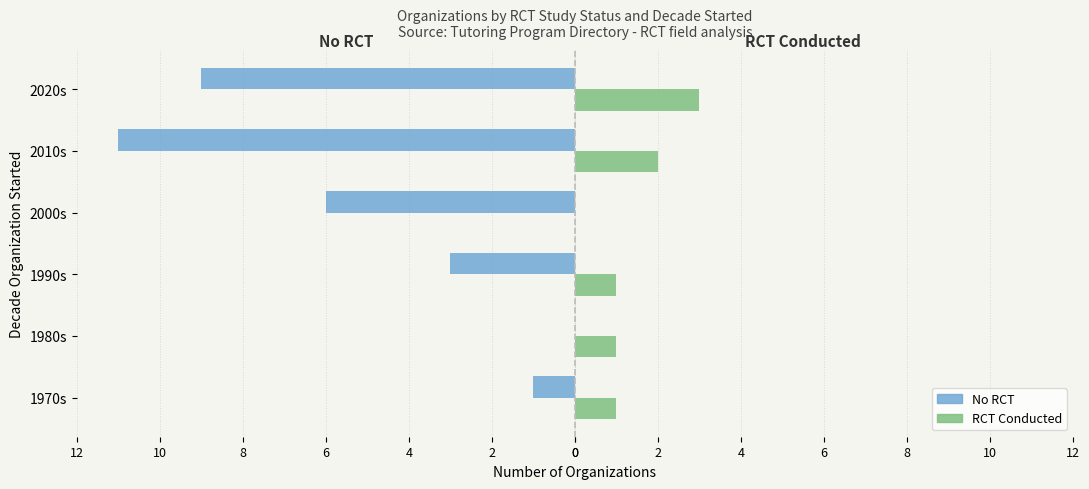

What are all the series names shown in the legend?

No RCT, RCT Conducted